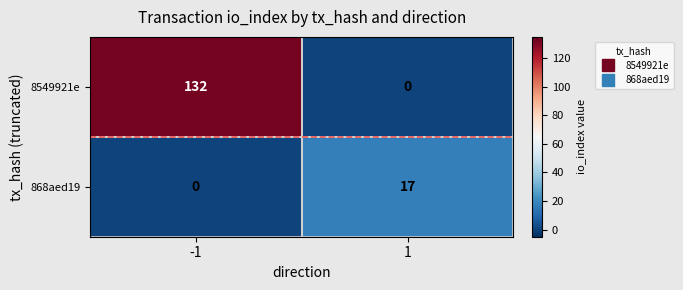

What value does the 8549921e series have at -1?

132